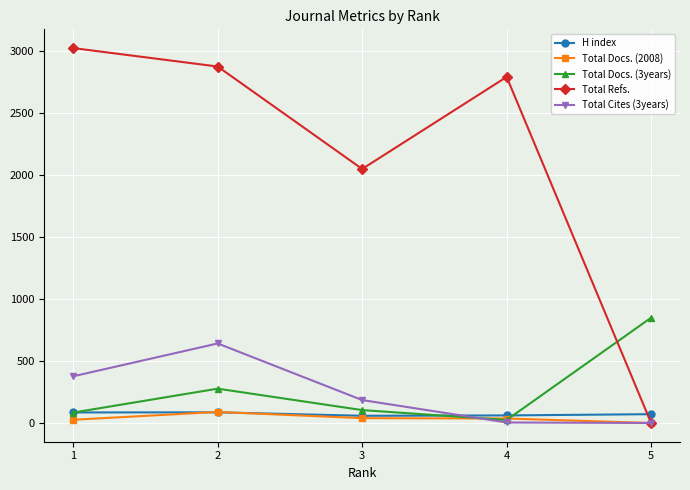

Which label corresponds to the largest value in the chart?

1